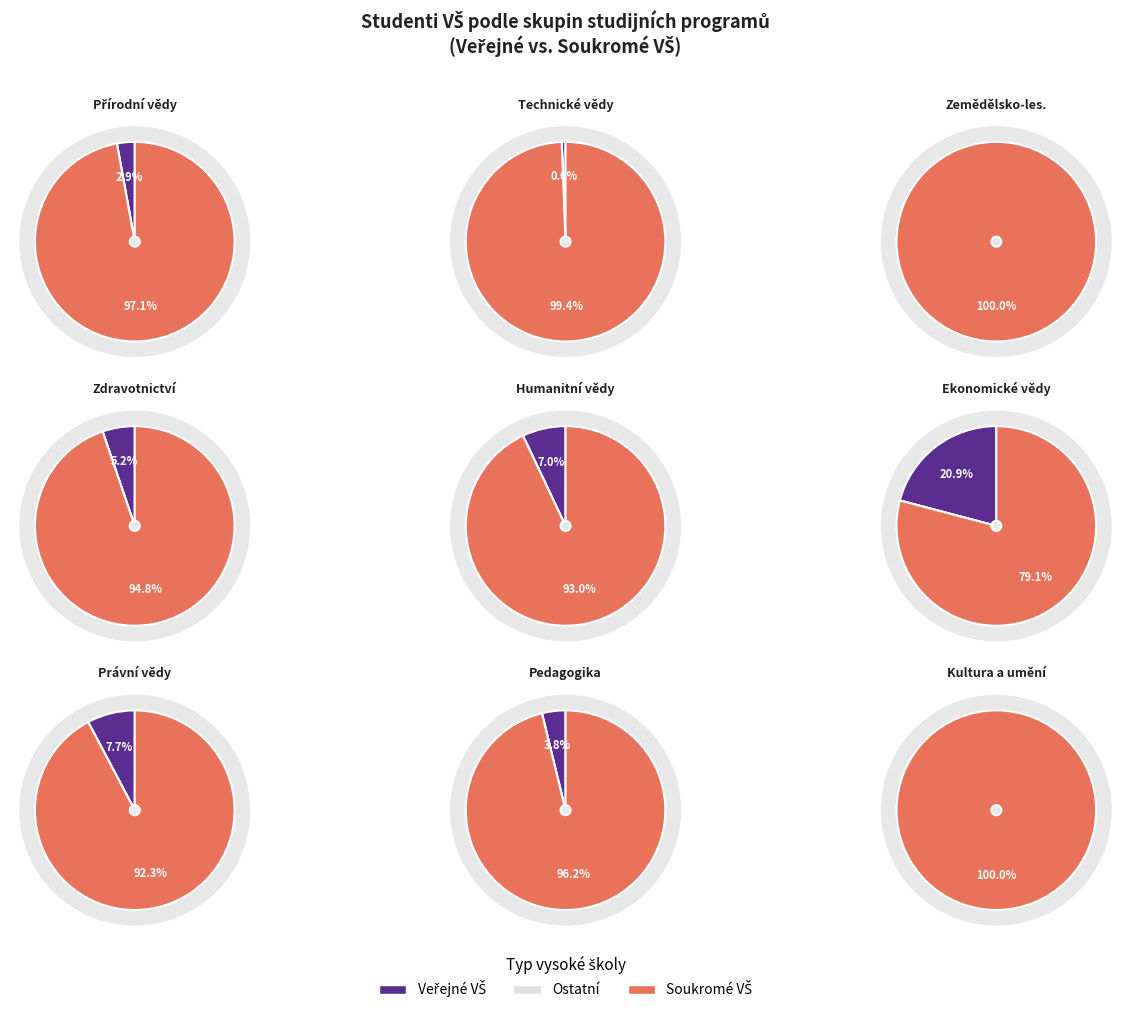

Which slice is the smallest?

Zemědělsko-lesnické a veter. vědy